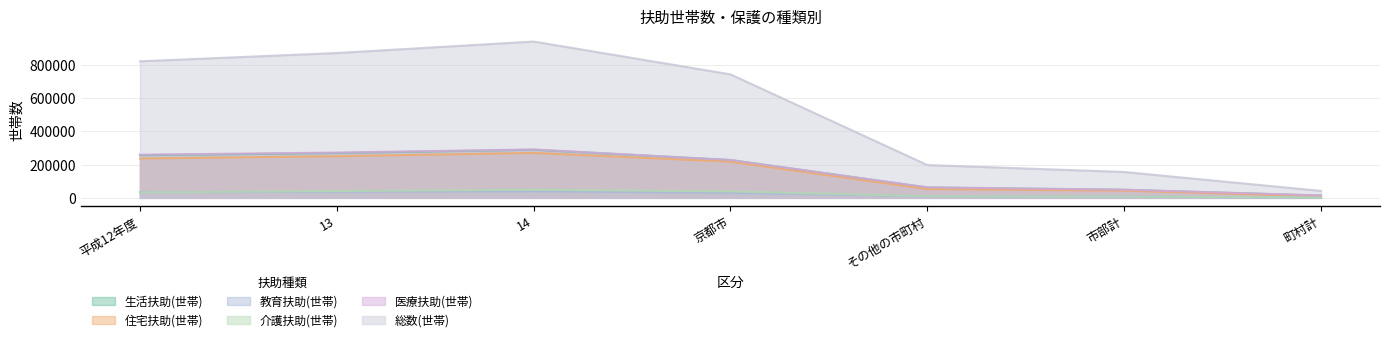

What is the label of the 7th point from the right?

平成12年度